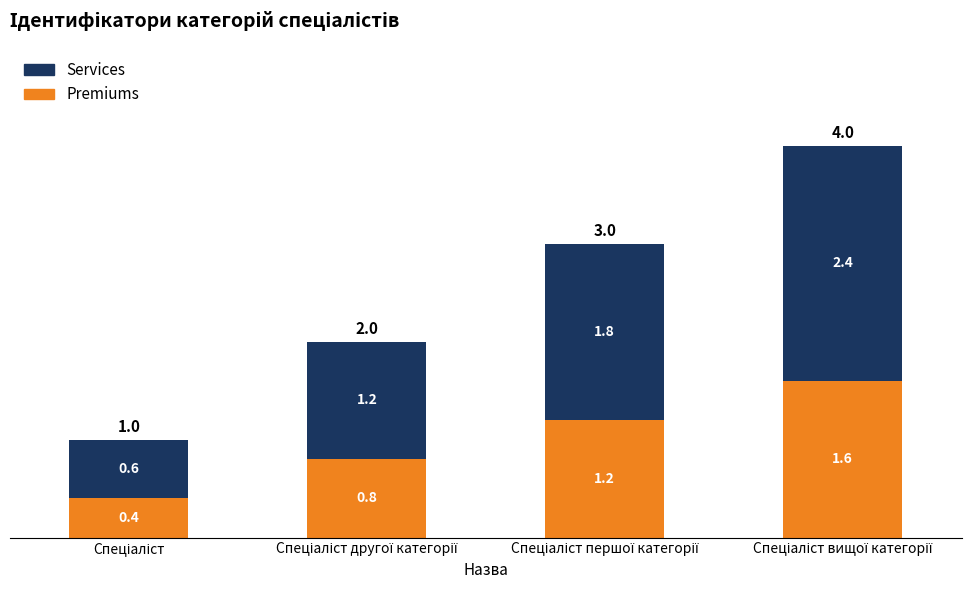

Reading right to left, list the values for the Premiums series.

1.6	1.2	0.8	0.4